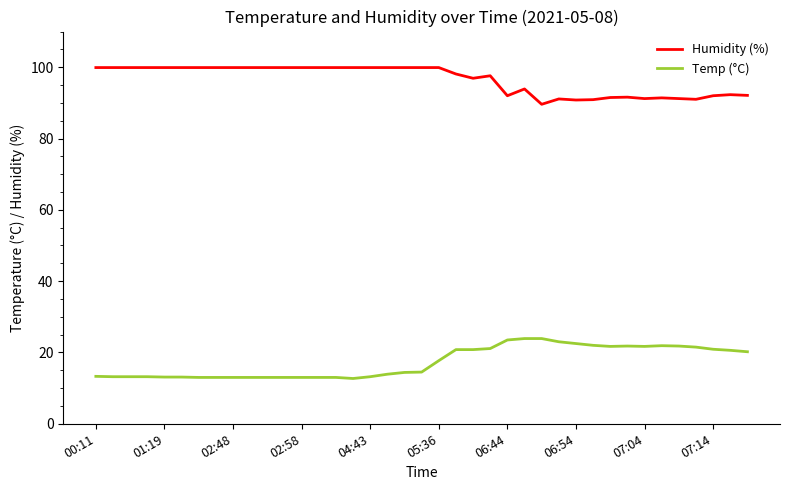

Rank the series by their average value, from highest to lowest.

Humidity (%), Temp (°C)